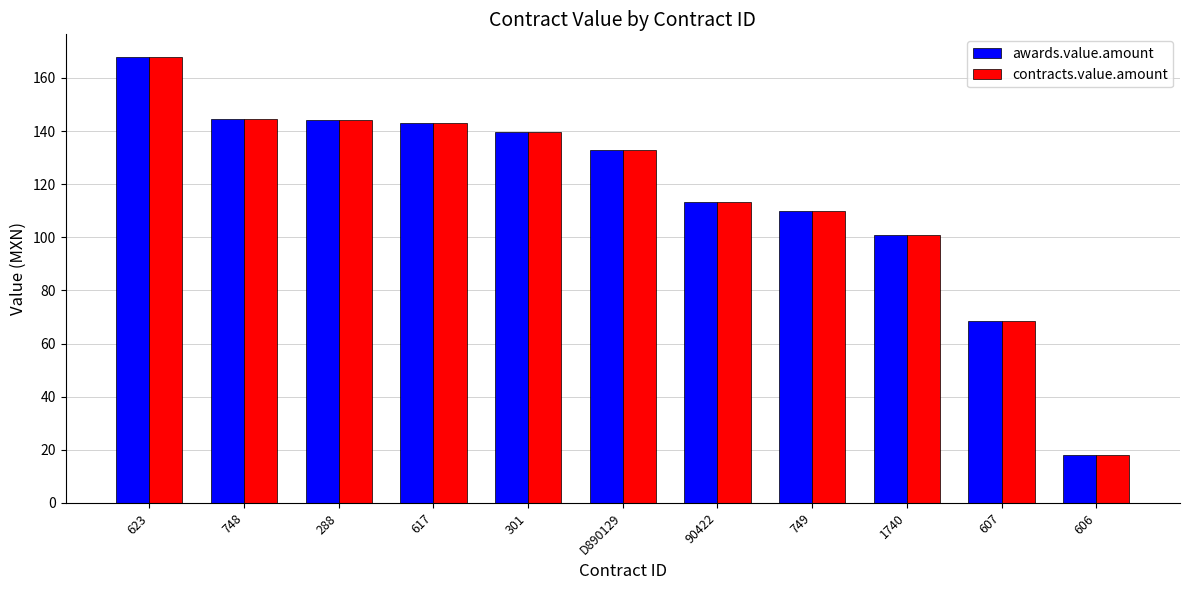

At which label is awards.value.amount closest to 93?

1740